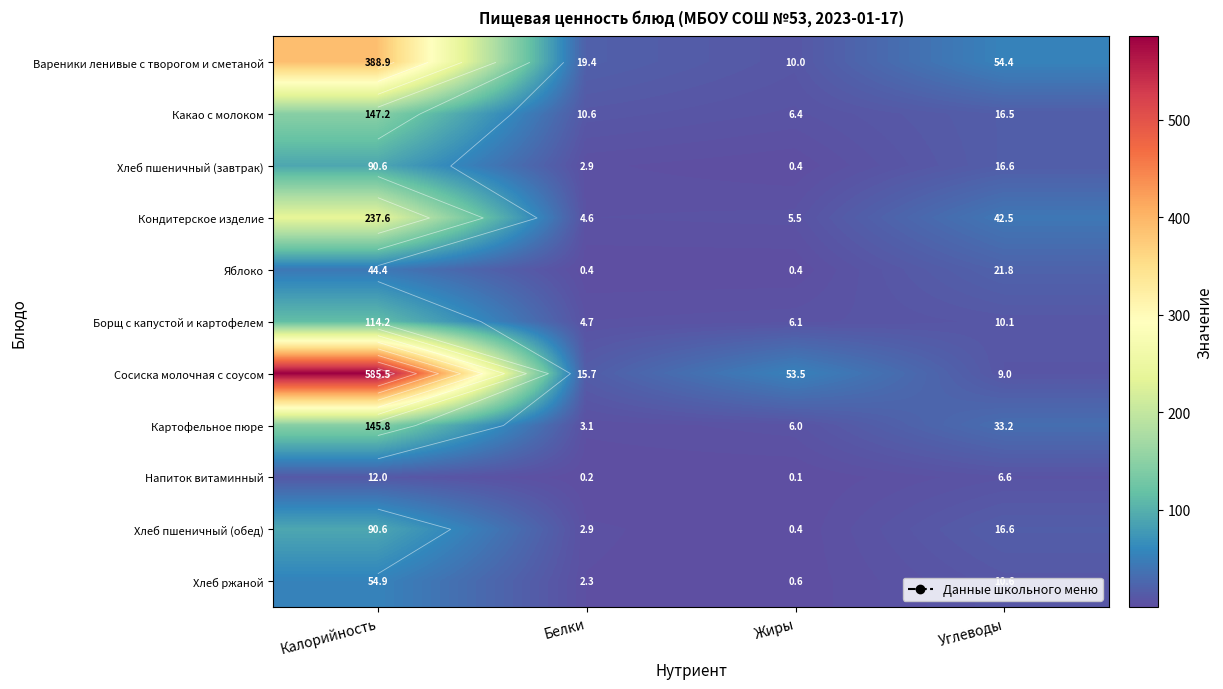

Rank the series at Калорийность from lowest to highest value.

Напиток витаминный, Яблоко, Хлеб ржаной, Хлеб пшеничный (завтрак), Хлеб пшеничный (обед), Борщ с капустой и картофелем, Картофельное пюре, Какао с молоком, Кондитерское изделие, Вареники ленивые с творогом и сметаной, Сосиска молочная с соусом